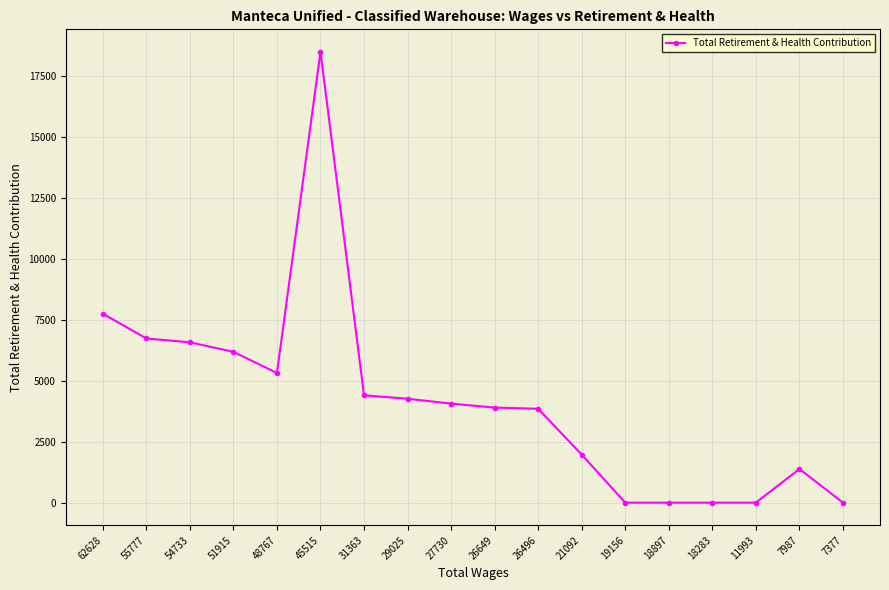

What is the difference between the second highest and minimum values?

7760